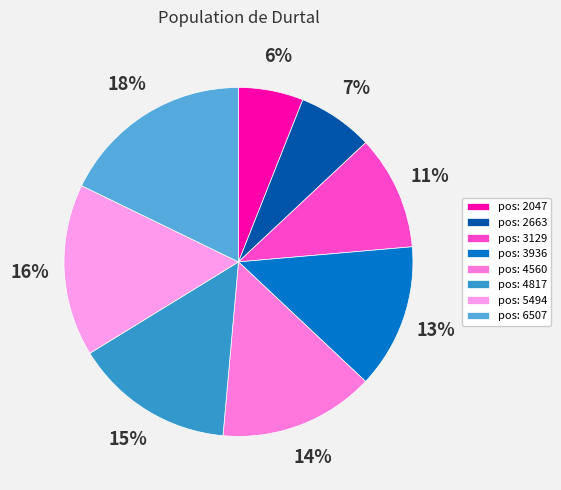

How many segments does this pie chart have?

8